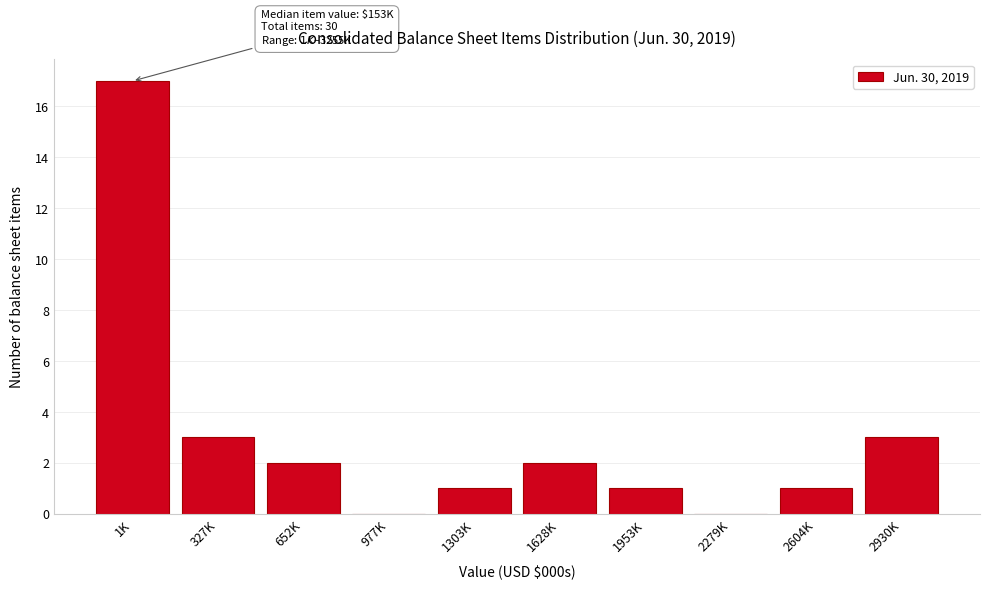

Reading left to right, what are all the values shown in this chart?

1K=17	327K=3	652K=2	977K=0	1303K=1	1628K=2	1953K=1	2279K=0	2604K=1	2930K=3